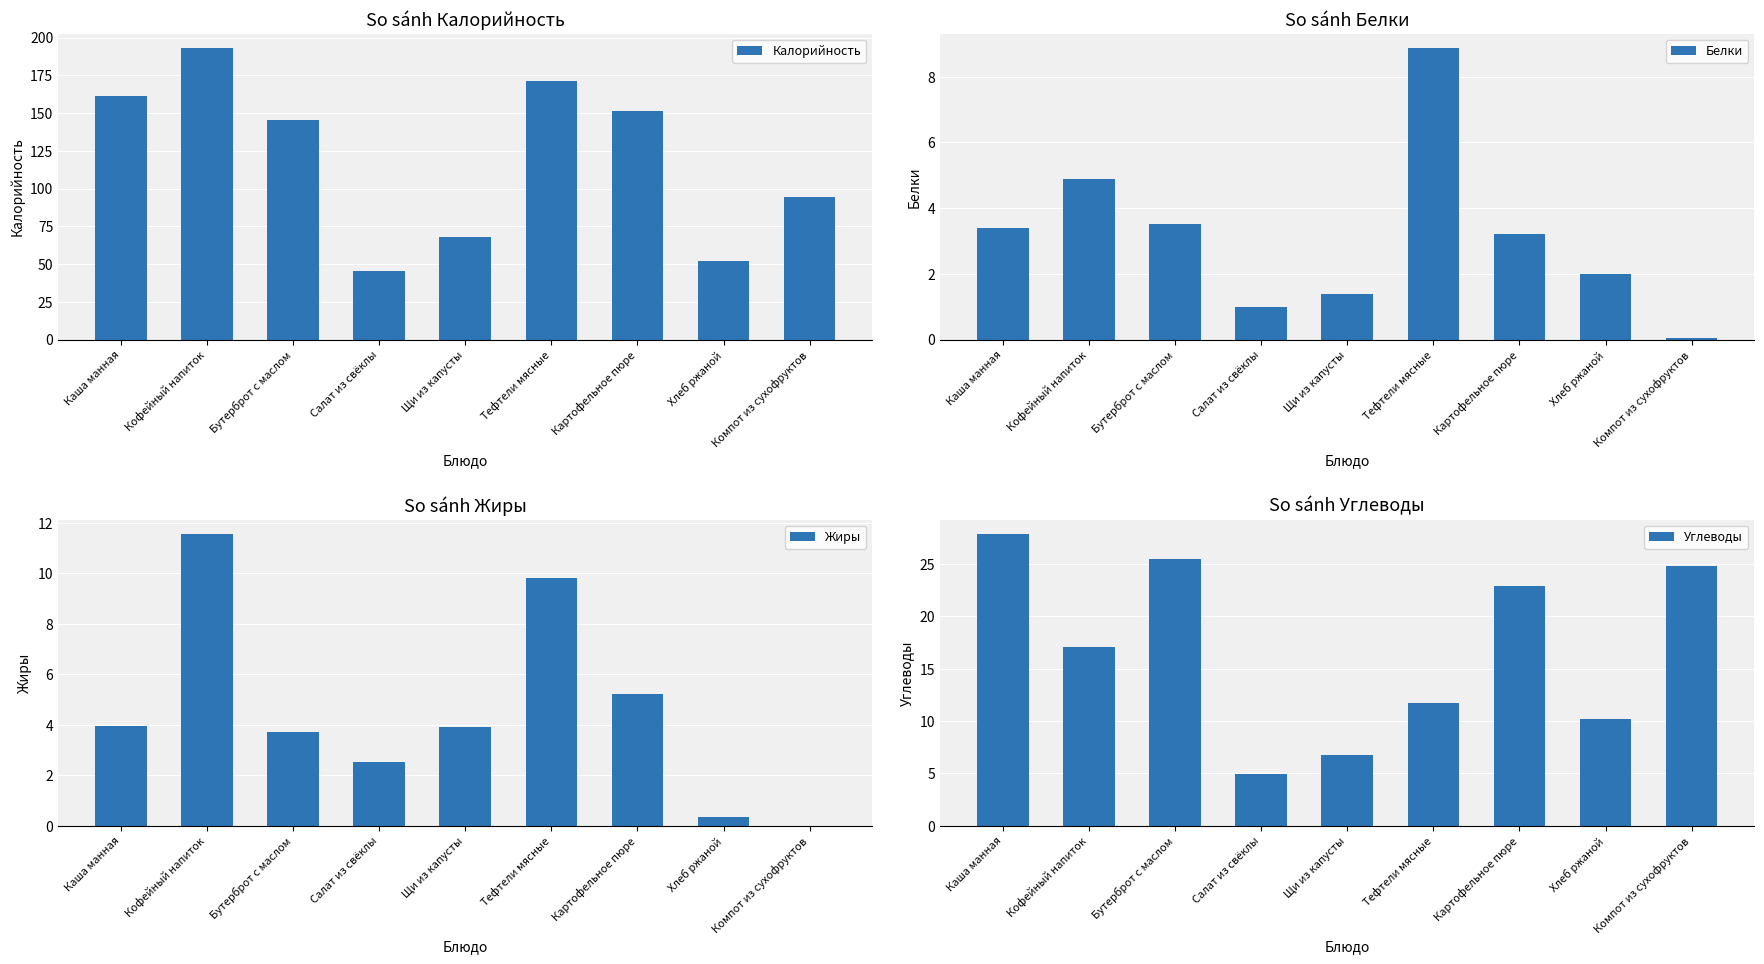

Which series has the largest total across all categories?

Калорийность